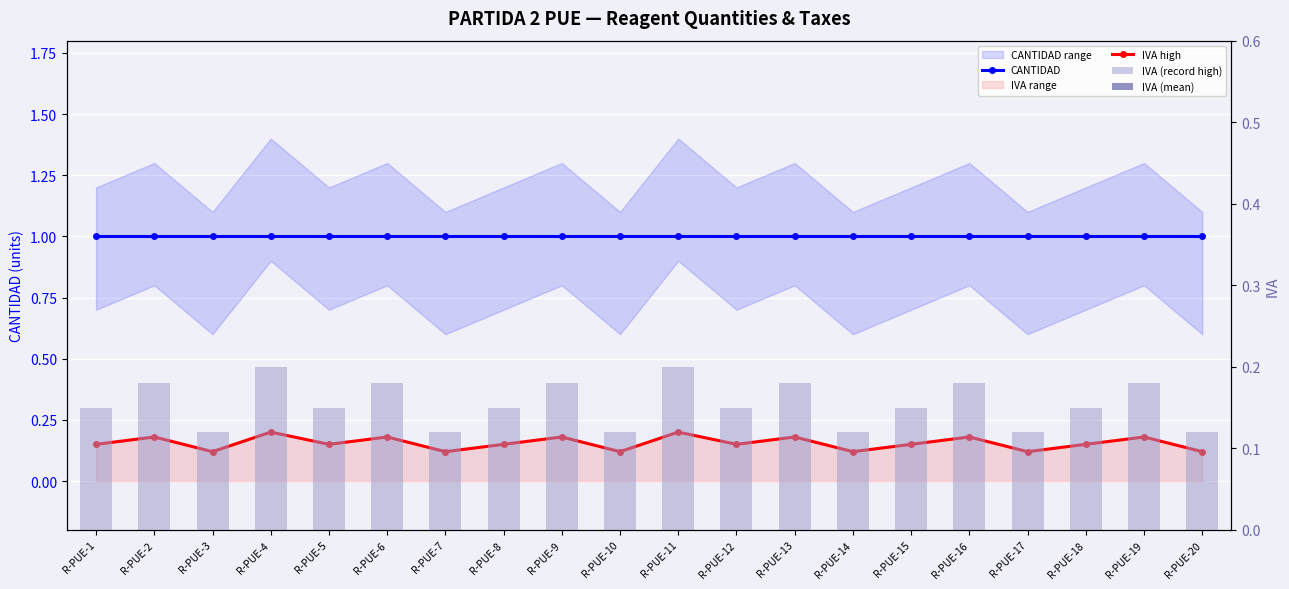

At which label is IVA high closest to 0?

R-PUE-3